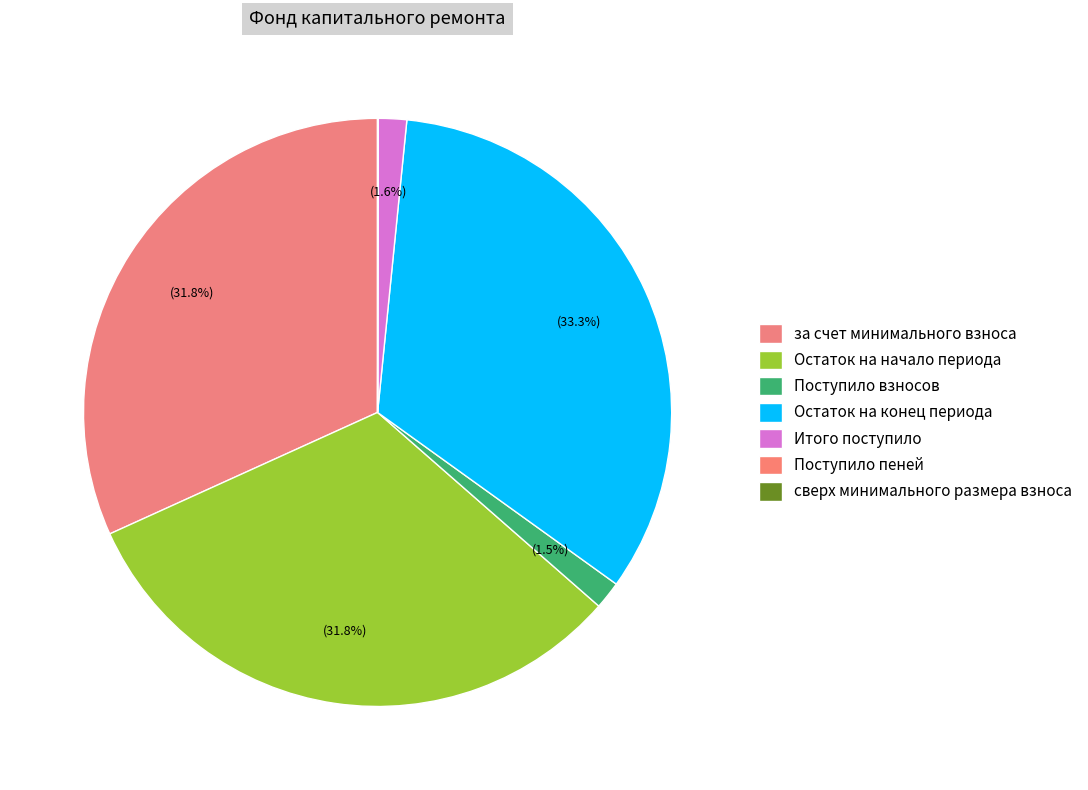

How many segments does this pie chart have?

7